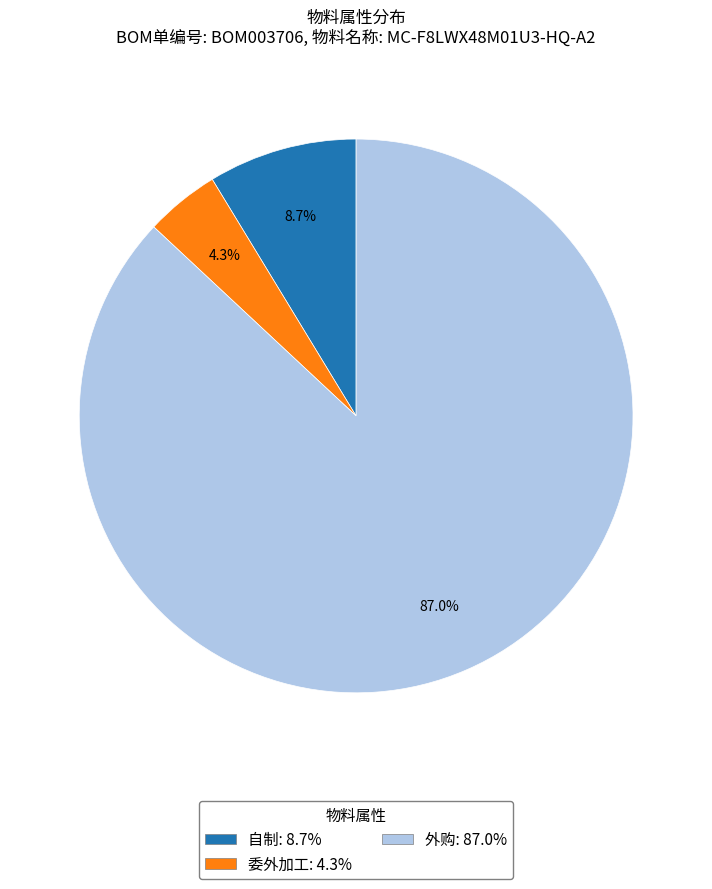

Count the number of slices in the pie.

3